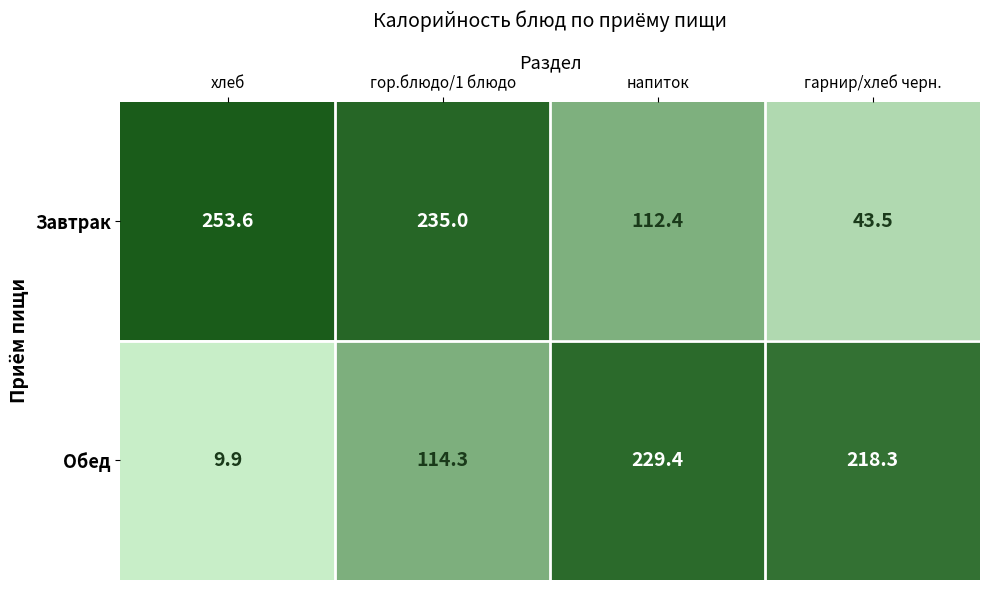

What is the approximate value of Обед at гор.блюдо/1 блюдо?

114.3